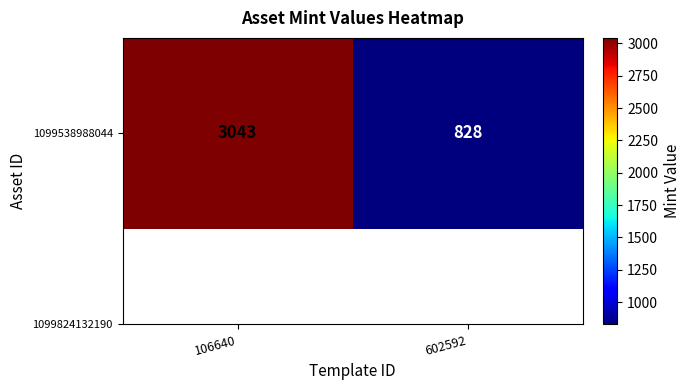

What is the maximum value shown in the chart?

3043